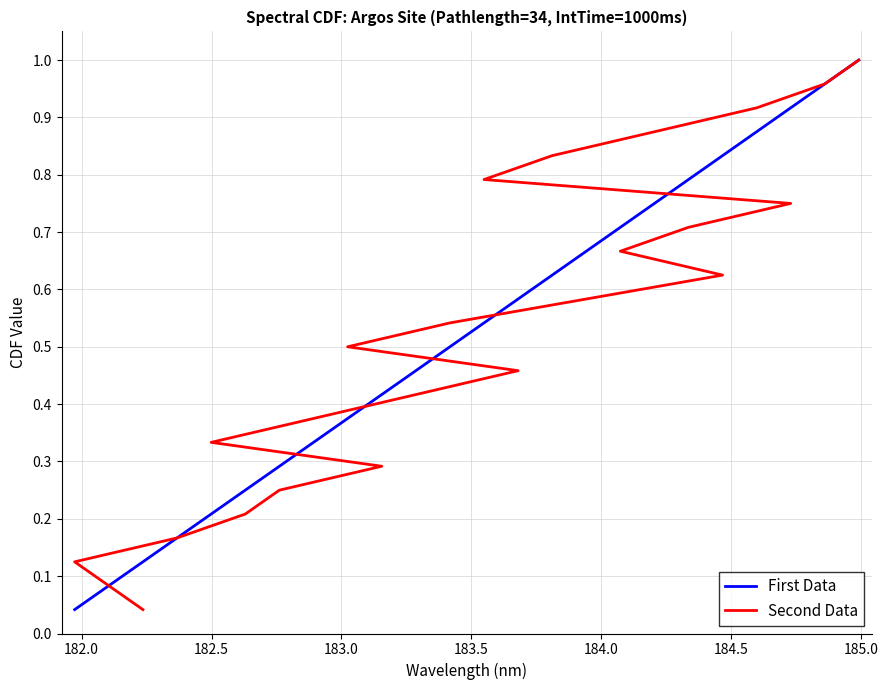

Reading left to right, what are all the values shown in this chart?

First Data: 0.0	0.1	0.1	0.2	0.2	0.2	0.3	0.3	0.4	0.4	0.5	0.5	0.5	0.6	0.6	0.7	0.7	0.8	0.8	0.8	0.9	0.9	1.0	1.0
Second Data: 0.0	0.1	0.1	0.2	0.2	0.2	0.3	0.3	0.4	0.4	0.5	0.5	0.5	0.6	0.6	0.7	0.7	0.8	0.8	0.8	0.9	0.9	1.0	1.0